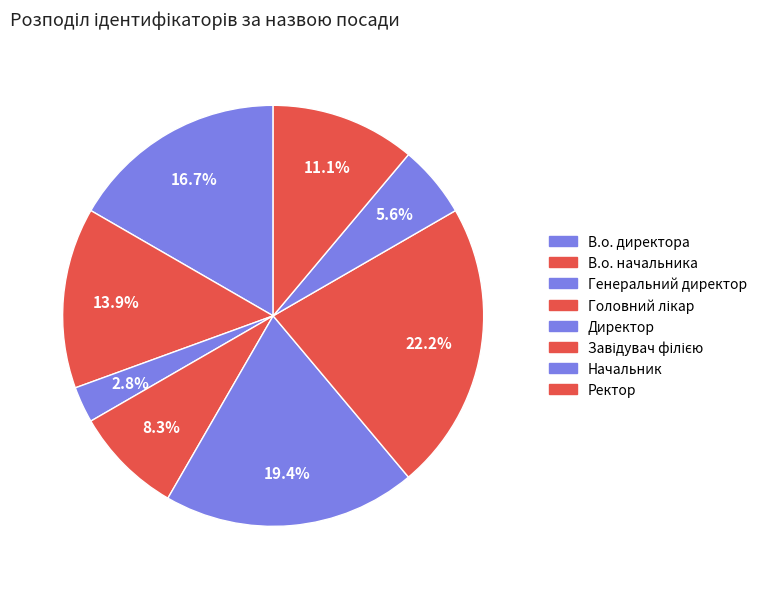

To the nearest percent, what is the average slice percentage?

12%